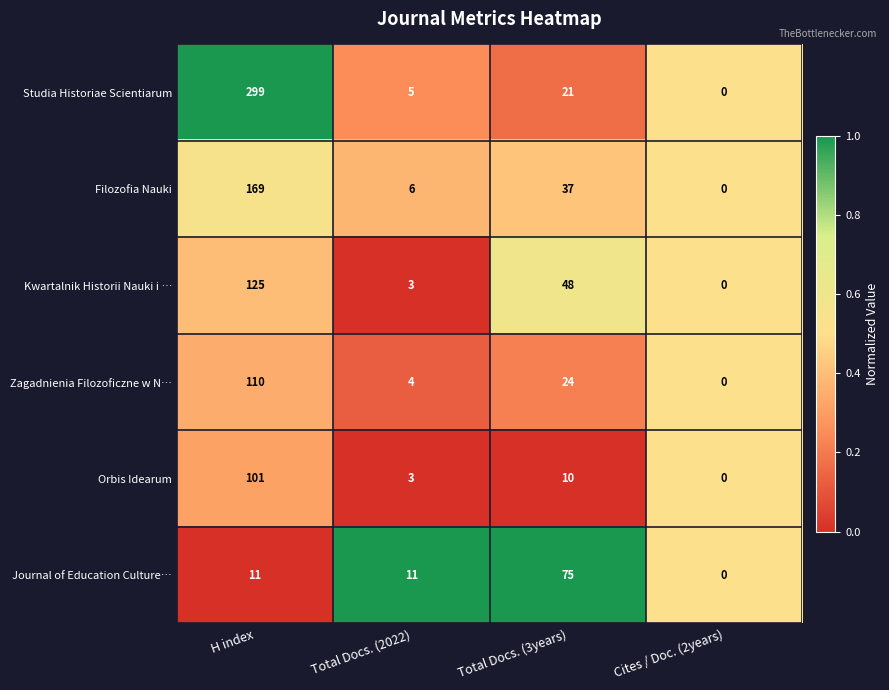

Is it true that Filozofia Nauki equals 0 at Cites / Doc. (2years)?

True